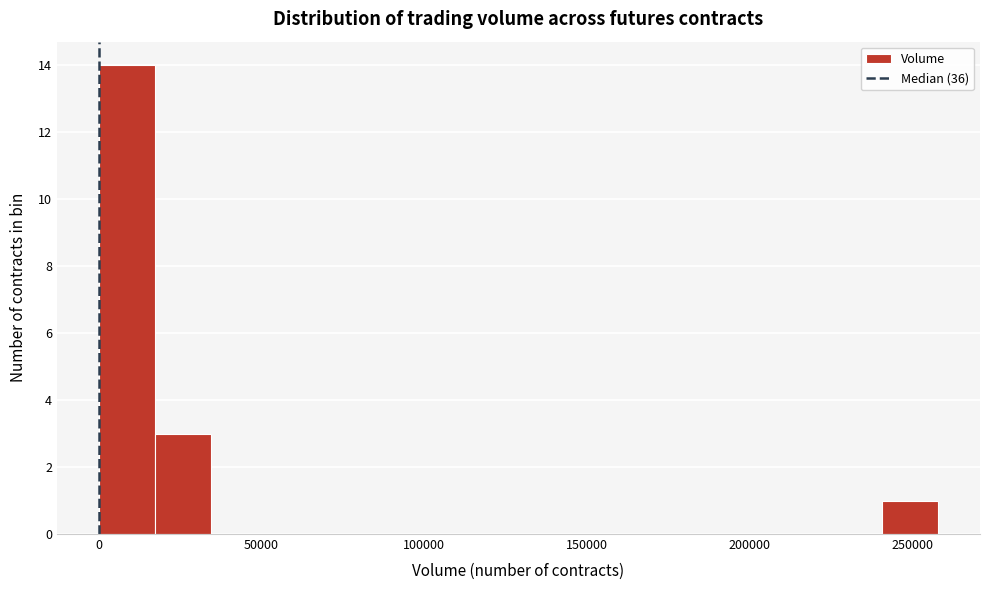

Read against the x-axis, roughly where is the centre of the tallest bar?

10000